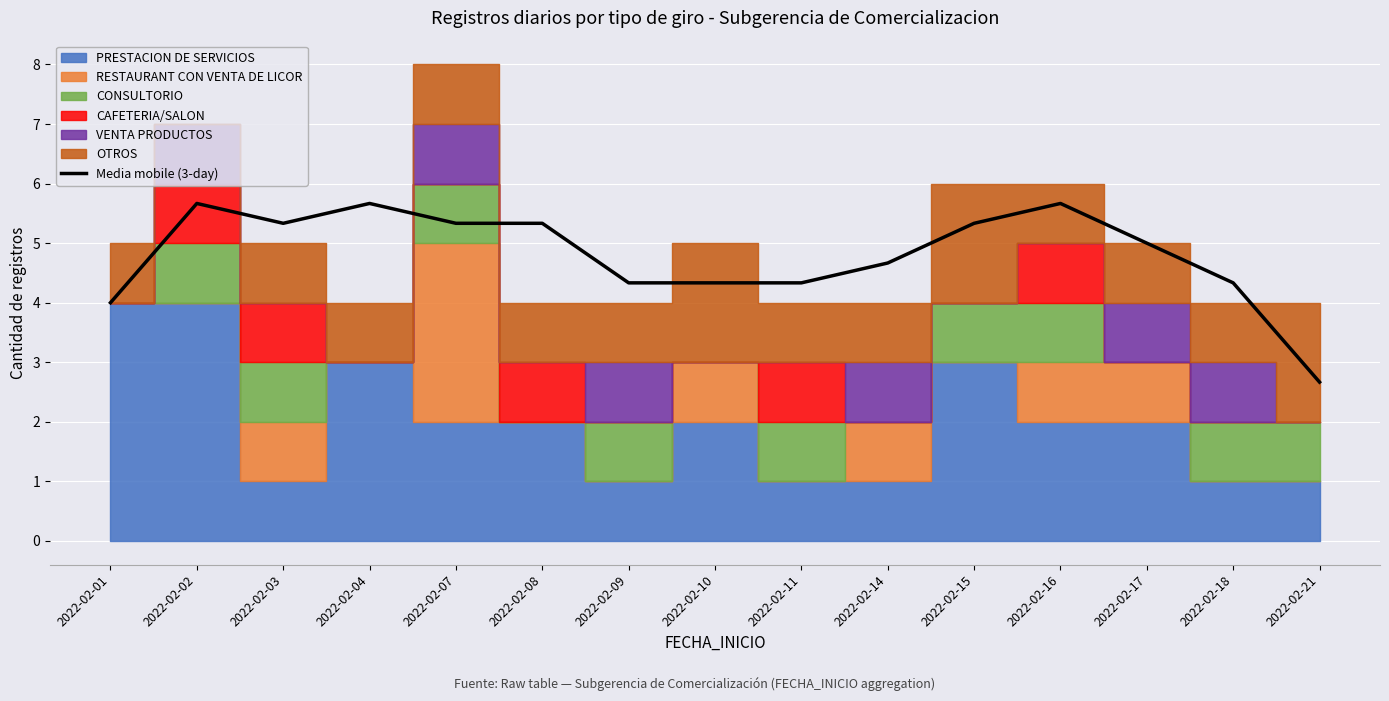

Reading left to right, list all the values displayed in this chart.

2022-02-01=4.0	2022-02-02=5.7	2022-02-03=5.3	2022-02-04=5.7	2022-02-07=5.3	2022-02-08=5.3	2022-02-09=4.3	2022-02-10=4.3	2022-02-11=4.3	2022-02-14=4.7	2022-02-15=5.3	2022-02-16=5.7	2022-02-17=5.0	2022-02-18=4.3	2022-02-21=2.7